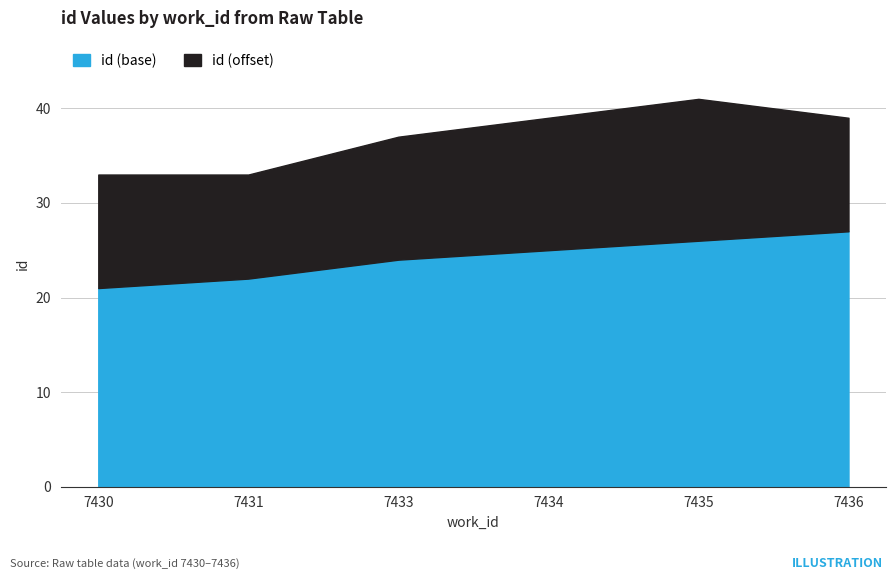

What is the average value?

24